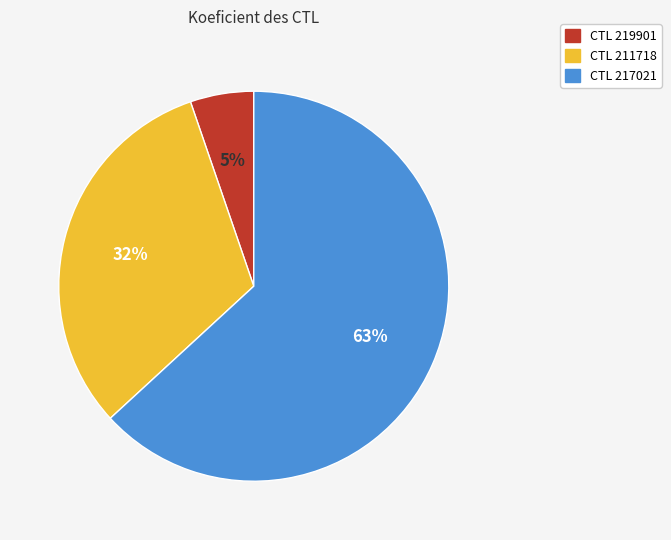

To the nearest percent, what is the average slice percentage?

33%